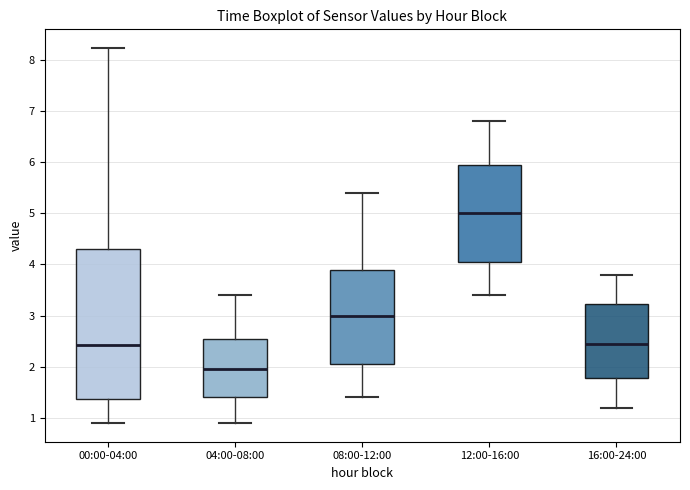

Reading left to right, read every box against the y-axis: the position of its median line, the range the box covers, and the ends of its whiskers. The values are not printed on the chart, so give them approximately, as read against the axis.

00:00-04:00: median 2.4, box 1.4 to 4.3, whiskers 0.9 to 8.2
04:00-08:00: median 2.0, box 1.4 to 2.5, whiskers 0.9 to 3.4
08:00-12:00: median 3.0, box 2.1 to 3.9, whiskers 1.4 to 5.4
12:00-16:00: median 5.0, box 4.1 to 6.0, whiskers 3.4 to 6.8
16:00-24:00: median 2.5, box 1.8 to 3.2, whiskers 1.2 to 3.8